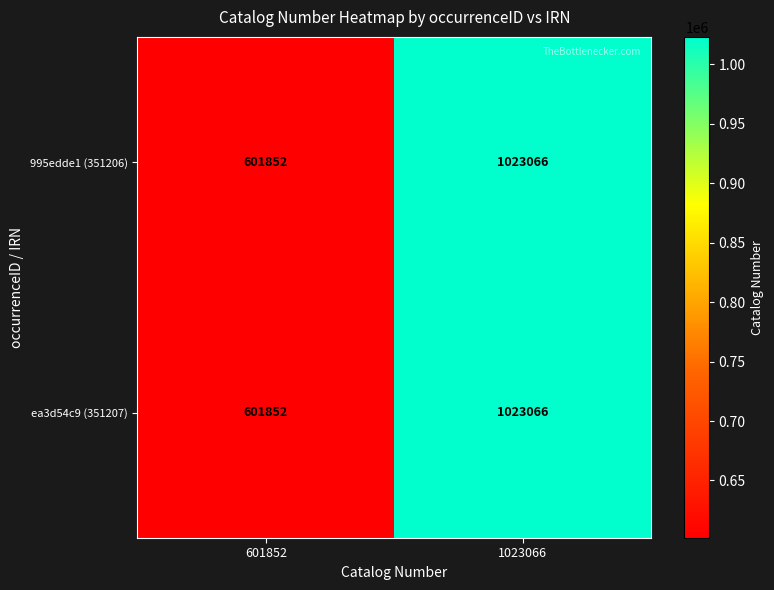

At which label is ea3d54c9 (351207) closest to 812459?

601852